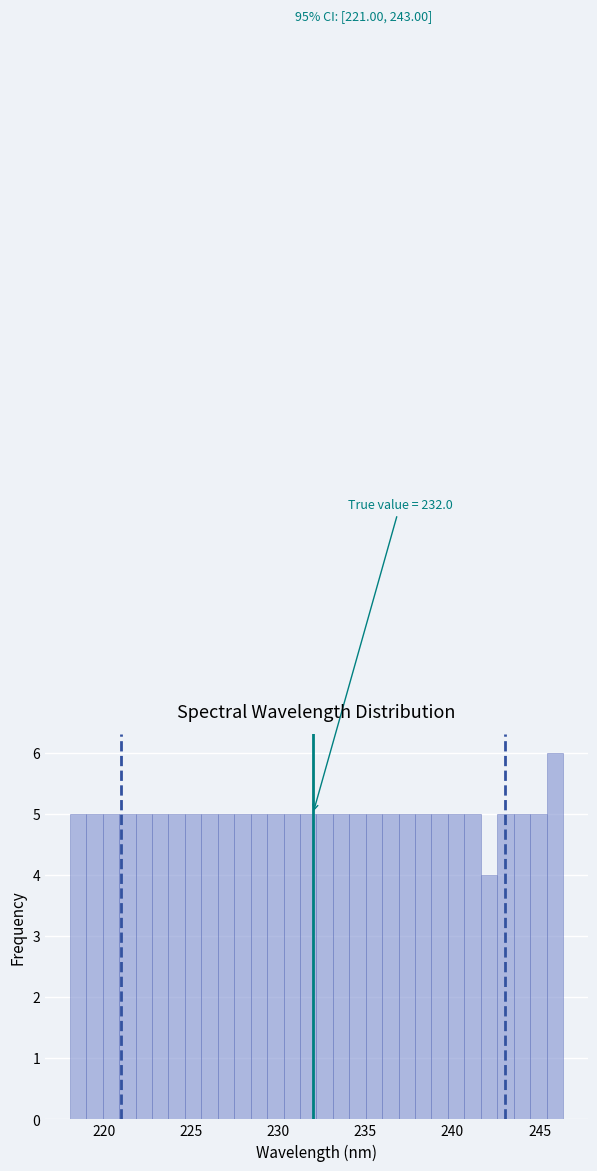

Around what value on the x-axis is the tallest bar? Give the approximate position of its centre, as read against the axis.

246.0